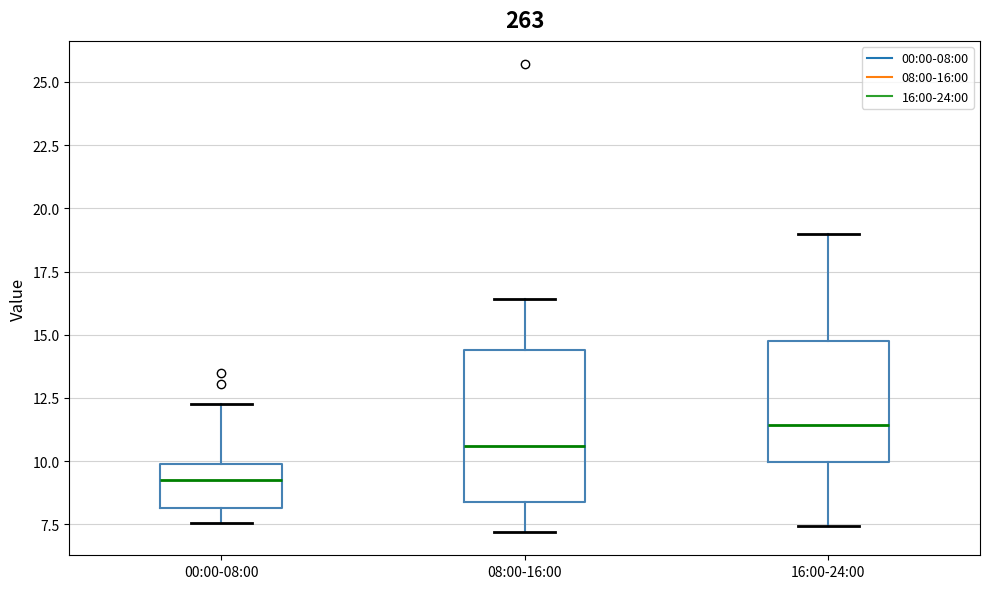

Where is the lower edge of the box for 16:00-24:00 on the y-axis? The values are not printed on the chart, so give them approximately, as read against the axis.

10.0